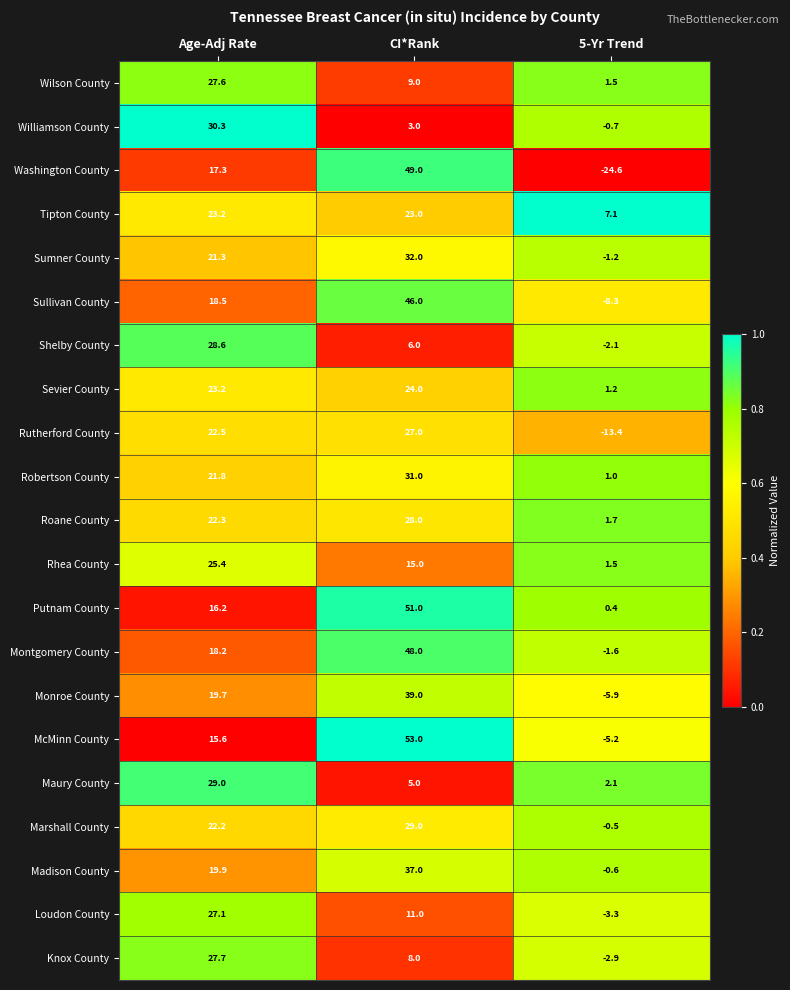

Which series has the largest total across all categories?

Putnam County